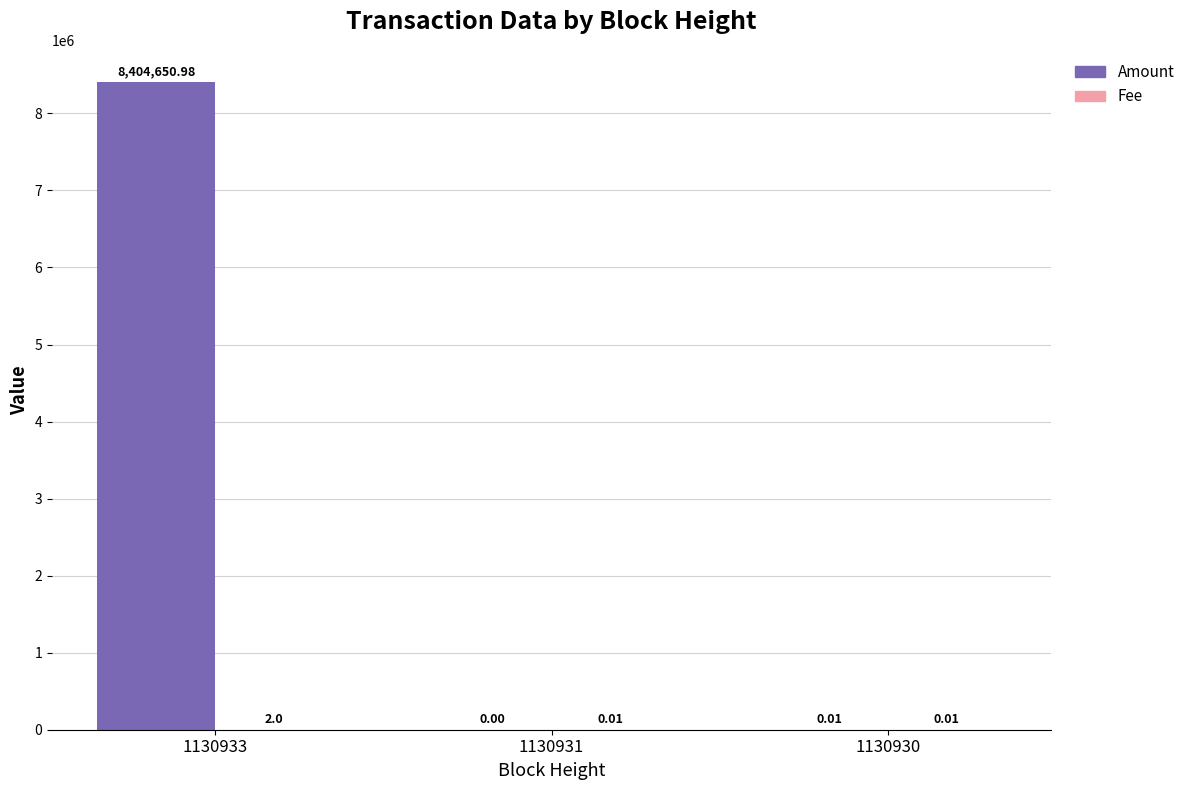

Between 1130933 and 1130930, which series saw the biggest shift?

Amount